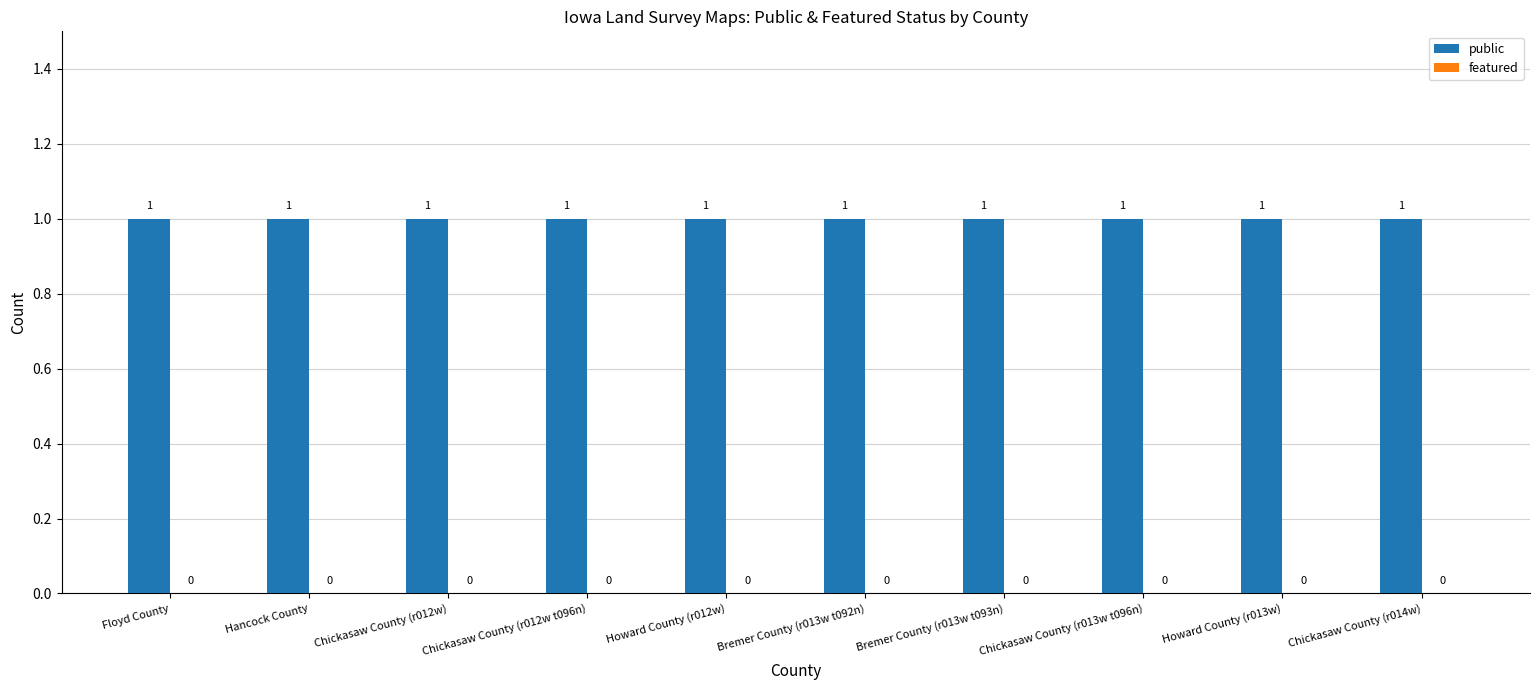

At Howard County (r012w), list the series in order from largest to smallest.

public, featured